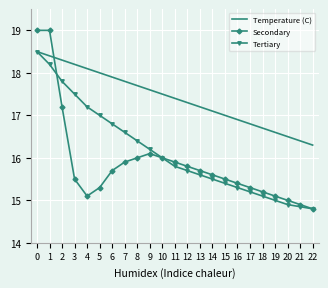

What is the difference between the maximum and second lowest values in the Secondary series?

4.1